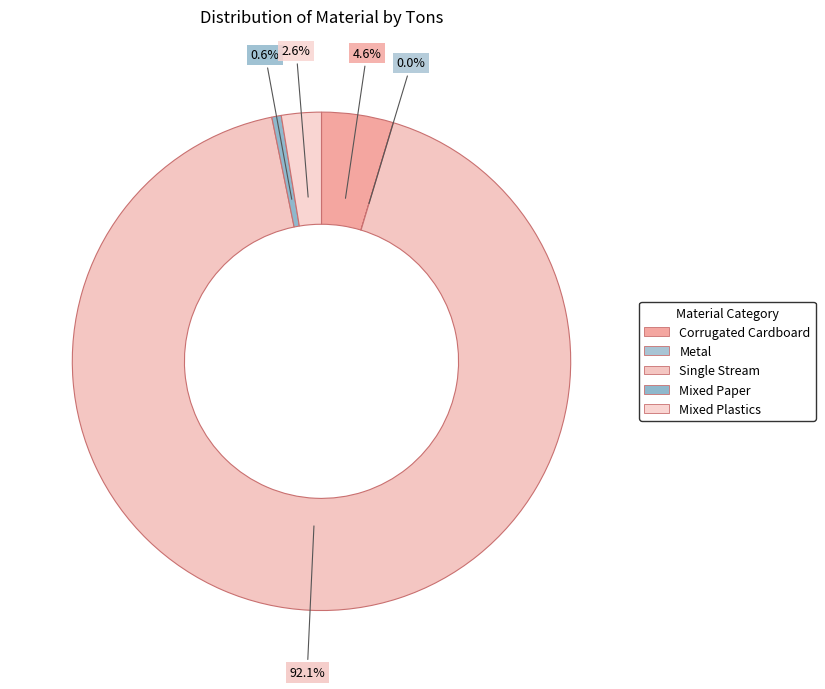

How many segments does this pie chart have?

5